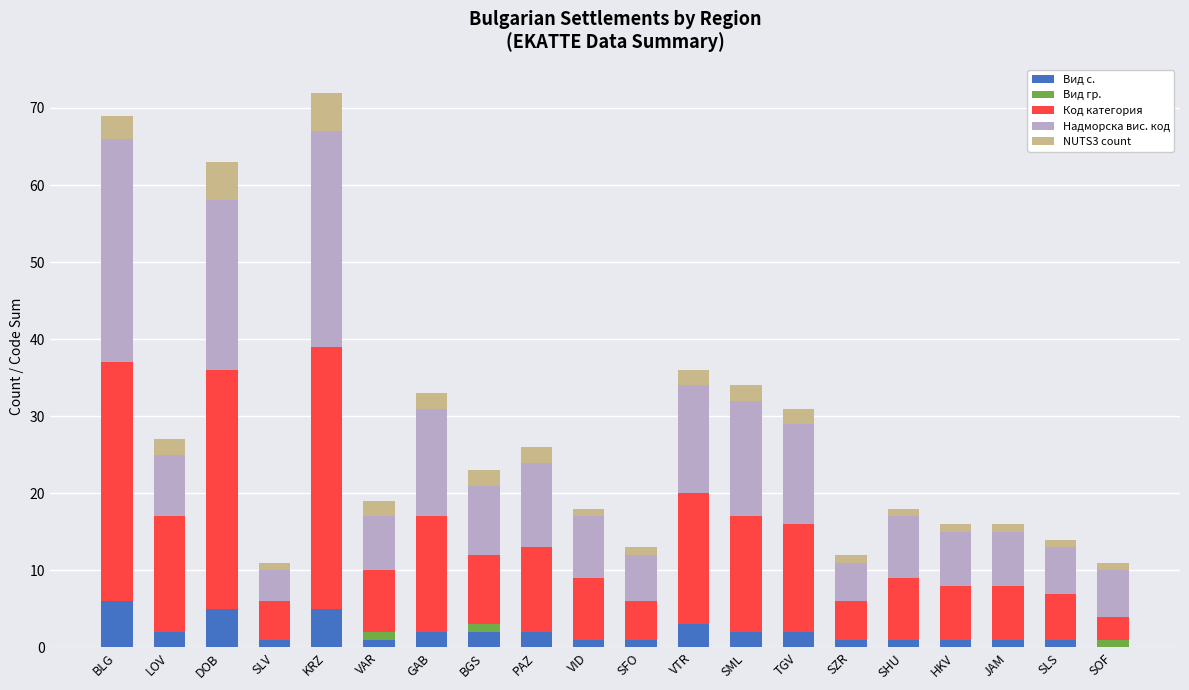

What is the sum of all Вид с. values?

40